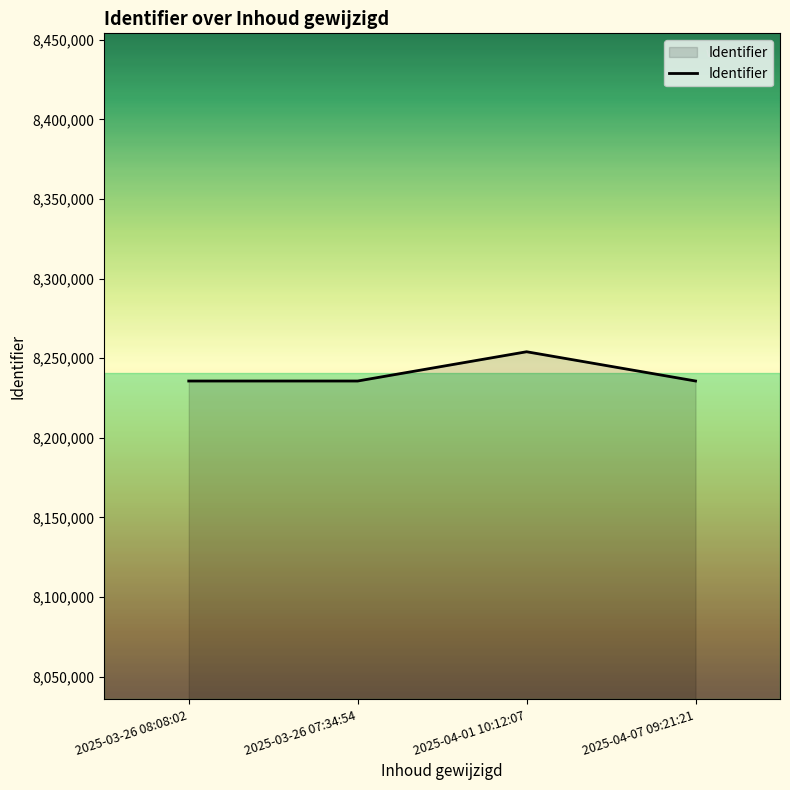

The value at 2025-03-26 07:34:54 is 2183094. True or false?

False